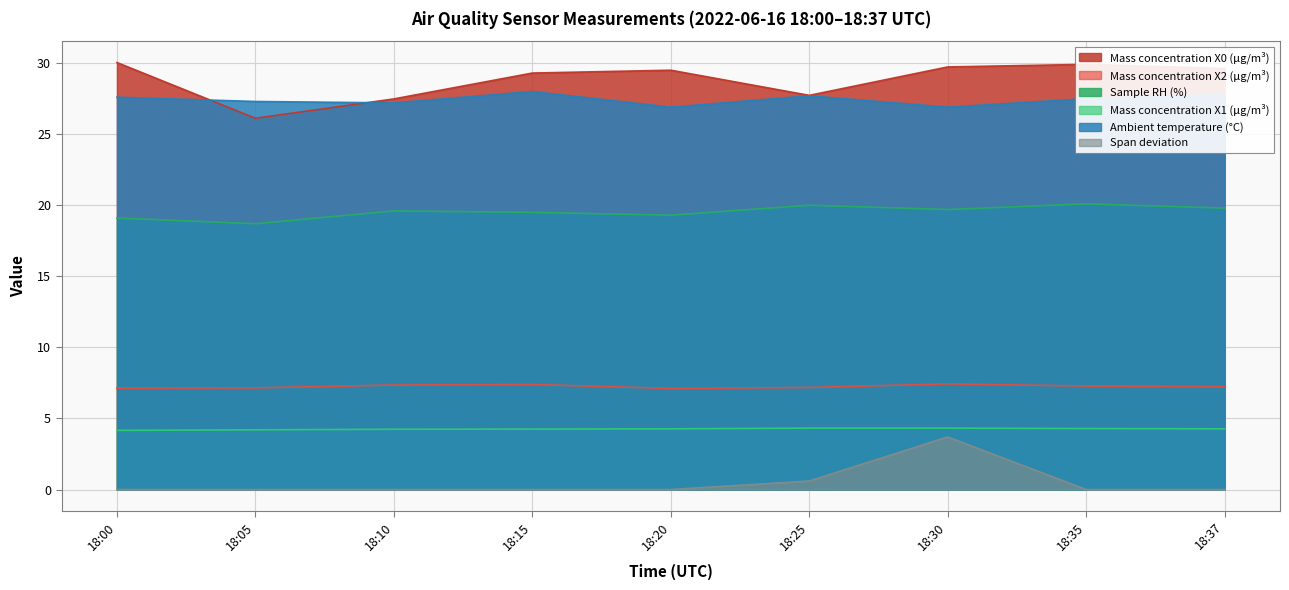

Does the chart have visible grid lines?

Yes